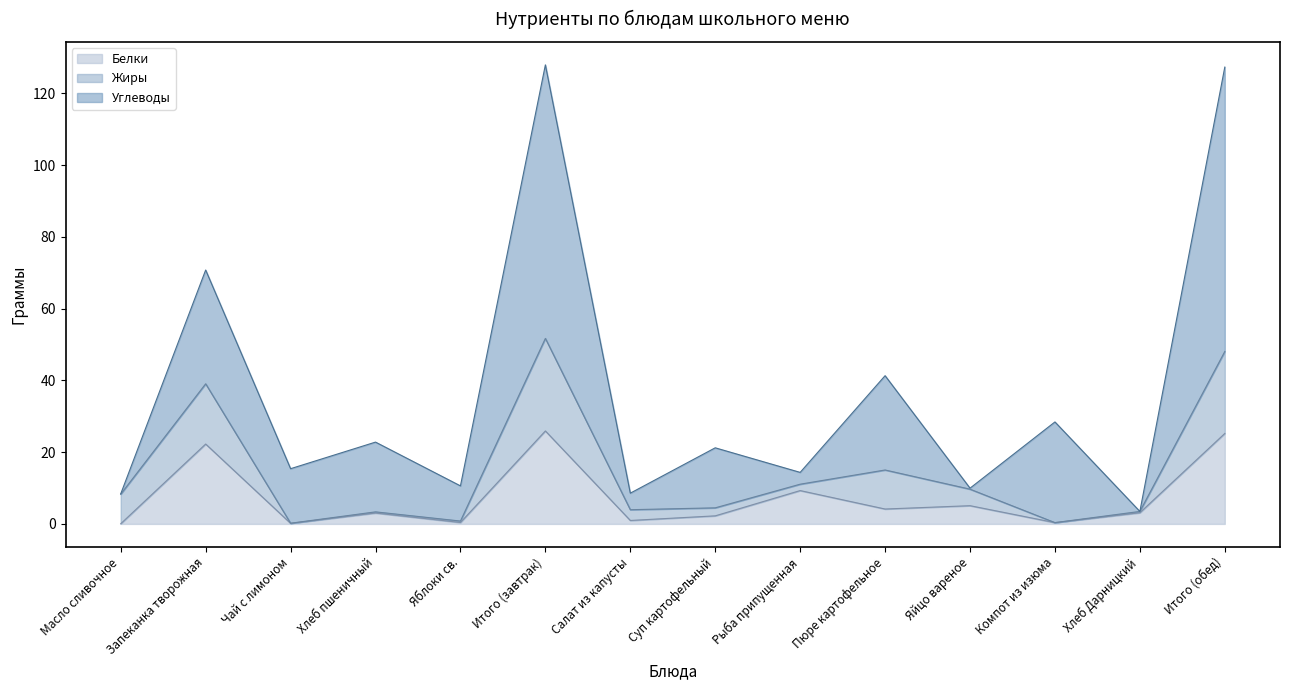

What position from the left is Пюре картофельное?

10